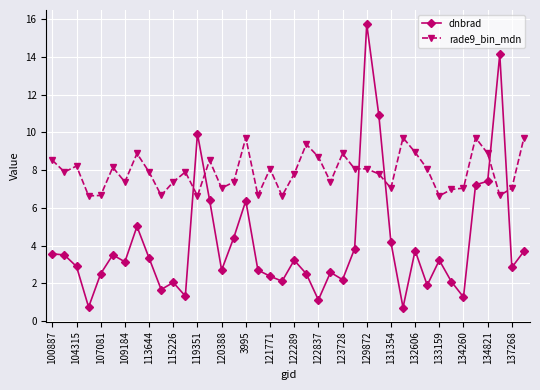

Is this an area chart (filled region under the line)?

No